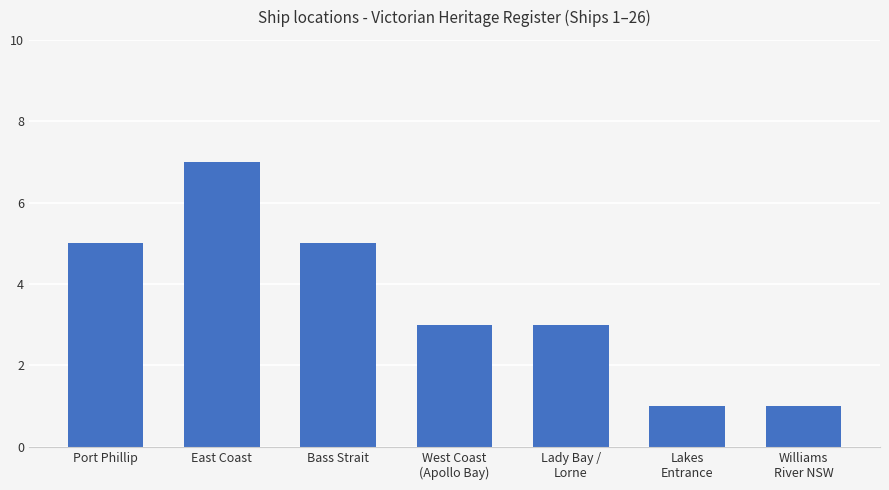

True or false: the data shows 8 at Bass Strait.

False